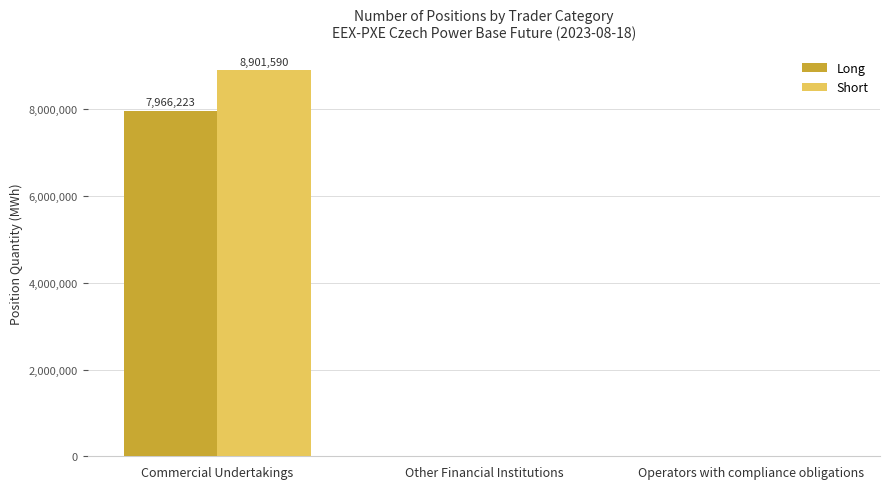

What is the total value across all series at Commercial Undertakings?

16867813